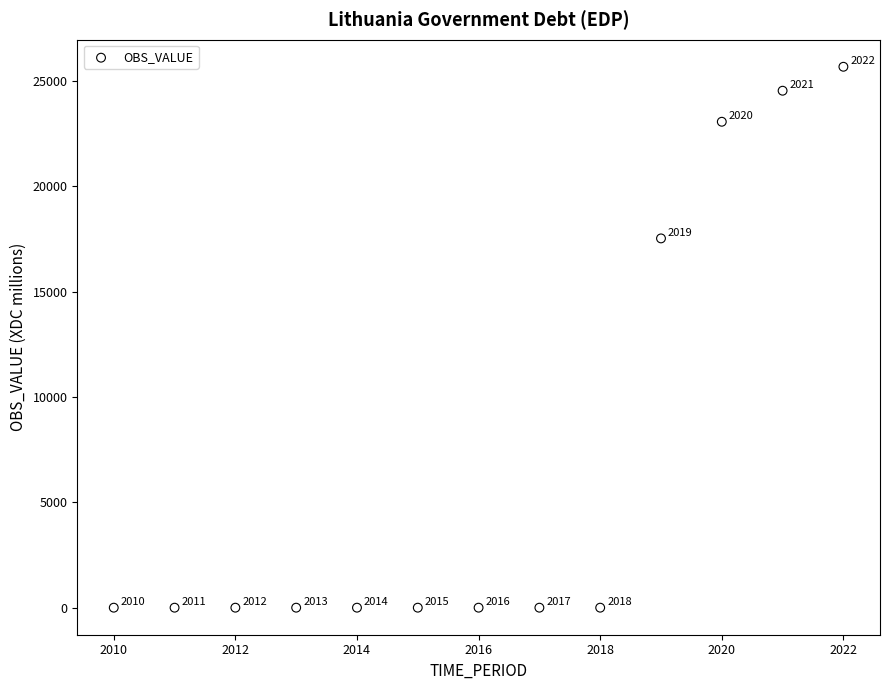

What is the range of X values (max minus min)?

12.0